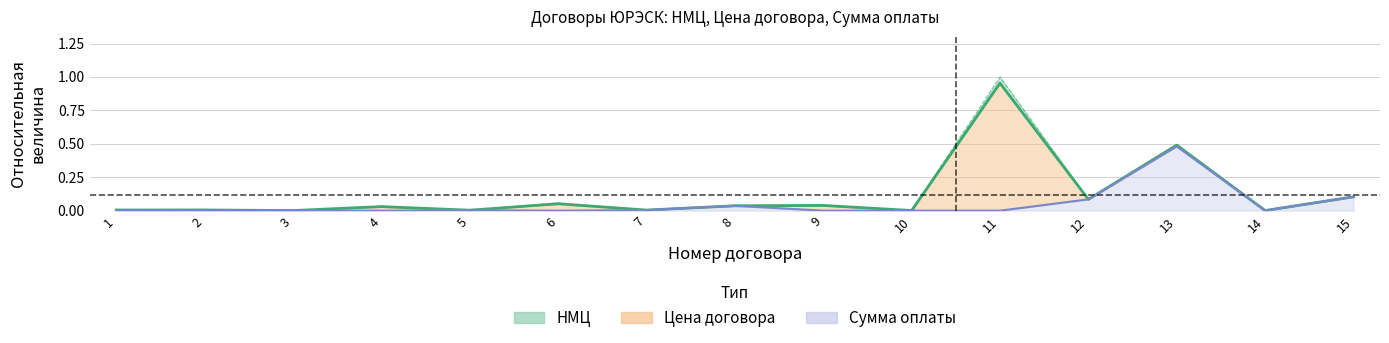

Which series has the largest total across all categories?

Цена договора